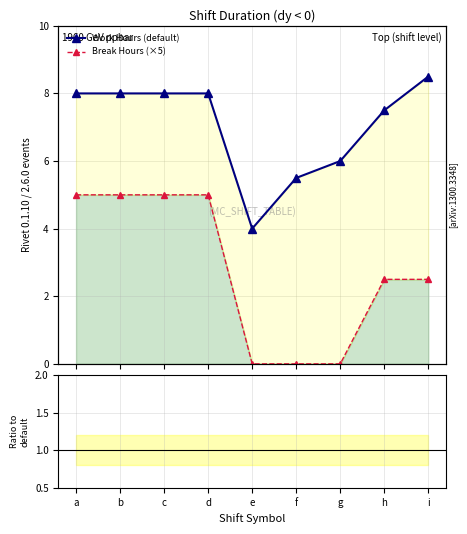

Is the value of Ratio to default at g greater than the value of Ratio CD at d?

No